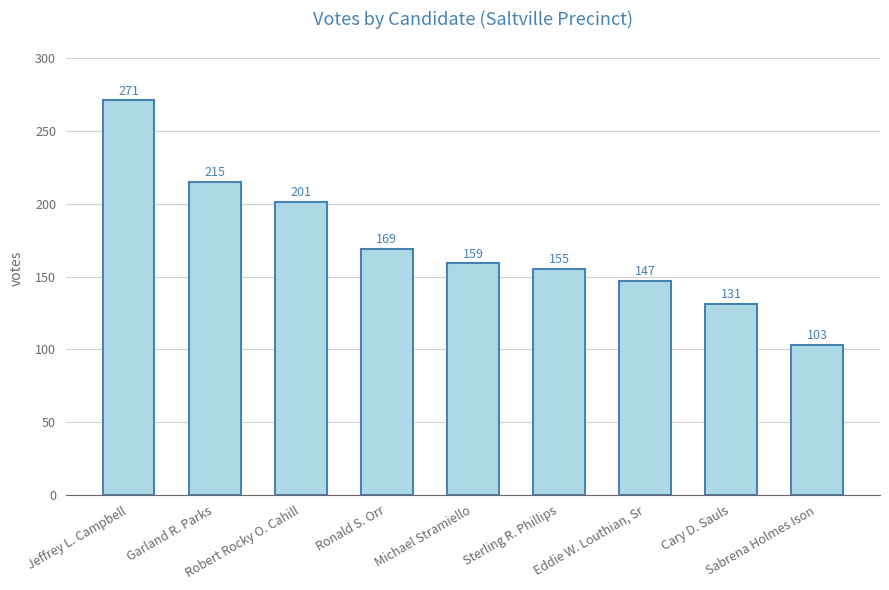

At which label does the data first exceed 159?

Jeffrey L. Campbell